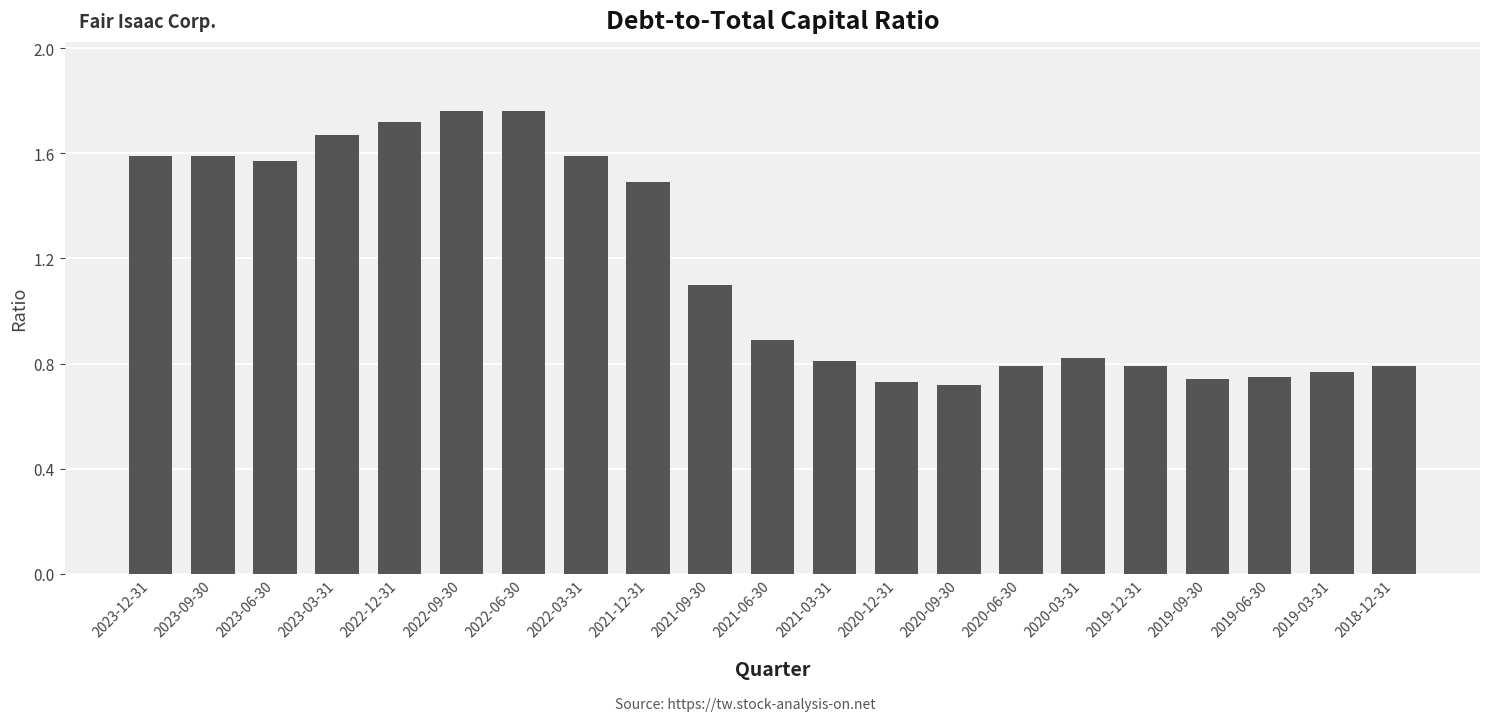

The value at 2018-12-31 is 0.2. True or false?

False